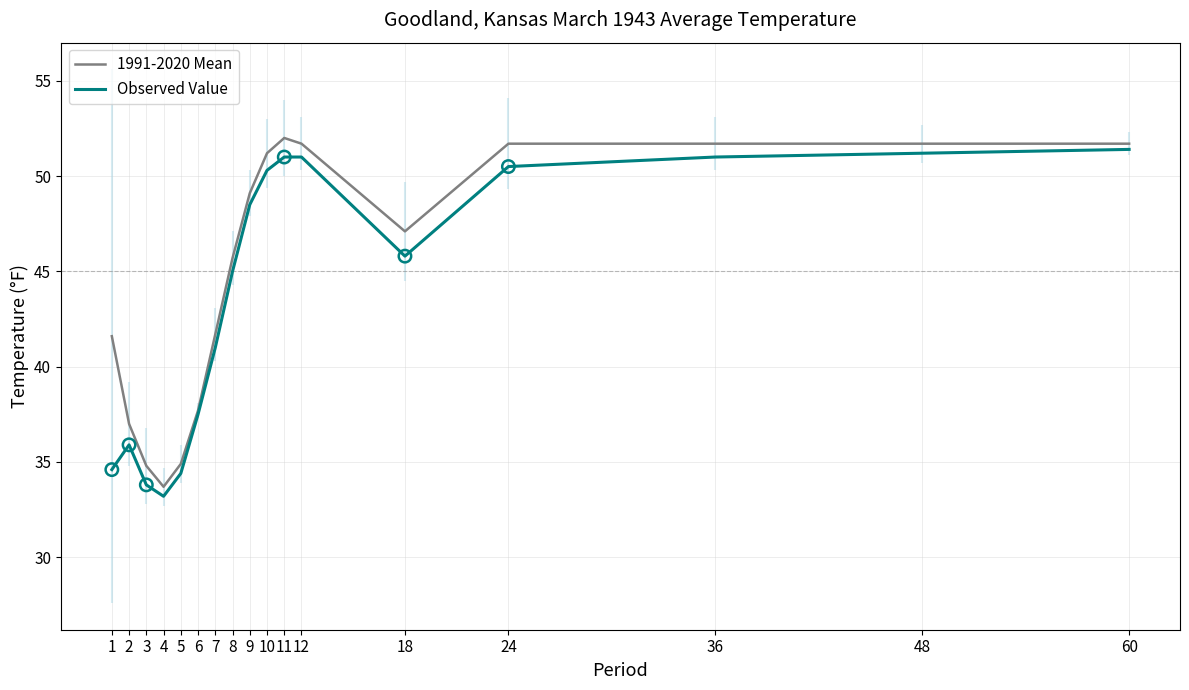

Which series reaches the minimum Y coordinate?

Observed Value